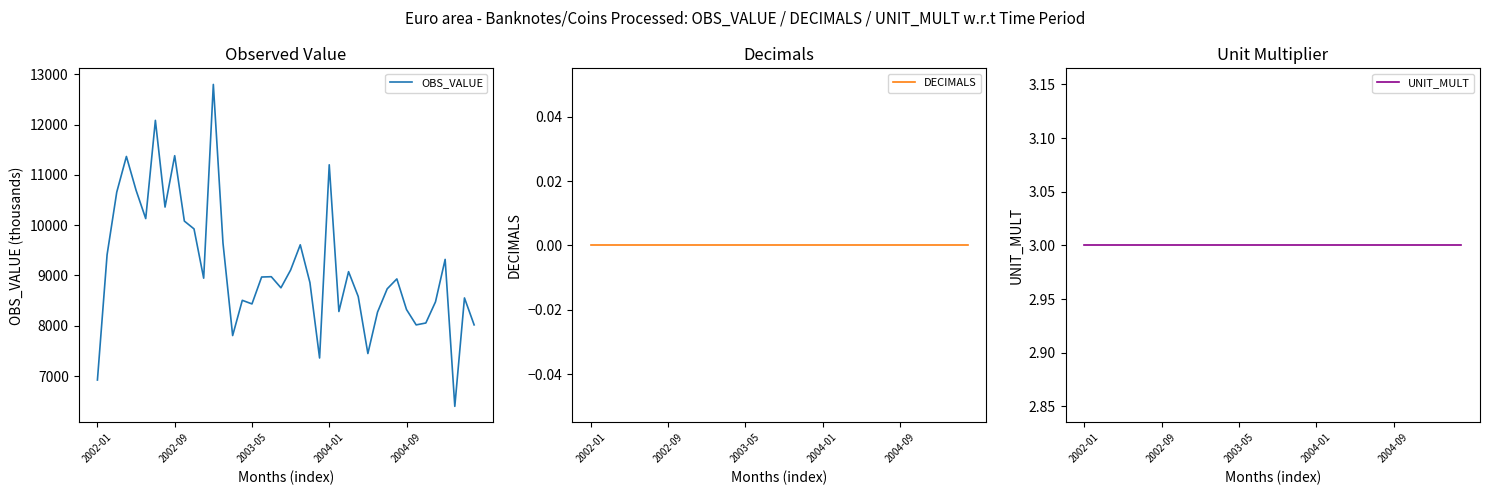

Reading right to left, extract all data points from this chart.

OBS_VALUE: 8017.3	8553.0	6397.1	9319.3	8475.2	8054.6	8017.0	8322.1	8931.5	8733.9	8270.8	7447.4	8581.5	9075.2	8283.0	11200.5	7358.6	8858.7	9609.6	9107.4	8754.3	8975.1	8968.7	8434.0	8505.6	7804.9	9643.6	12798.2	8945.9	9925.7	10081.1	11381.2	10359.7	12083.8	10130.6	10694.4	11366.2	10655.9	9412.0	6920.9
DECIMALS: 0.0	0.0	0.0	0.0	0.0	0.0	0.0	0.0	0.0	0.0	0.0	0.0	0.0	0.0	0.0	0.0	0.0	0.0	0.0	0.0	0.0	0.0	0.0	0.0	0.0	0.0	0.0	0.0	0.0	0.0	0.0	0.0	0.0	0.0	0.0	0.0	0.0	0.0	0.0	0.0
UNIT_MULT: 3.0	3.0	3.0	3.0	3.0	3.0	3.0	3.0	3.0	3.0	3.0	3.0	3.0	3.0	3.0	3.0	3.0	3.0	3.0	3.0	3.0	3.0	3.0	3.0	3.0	3.0	3.0	3.0	3.0	3.0	3.0	3.0	3.0	3.0	3.0	3.0	3.0	3.0	3.0	3.0